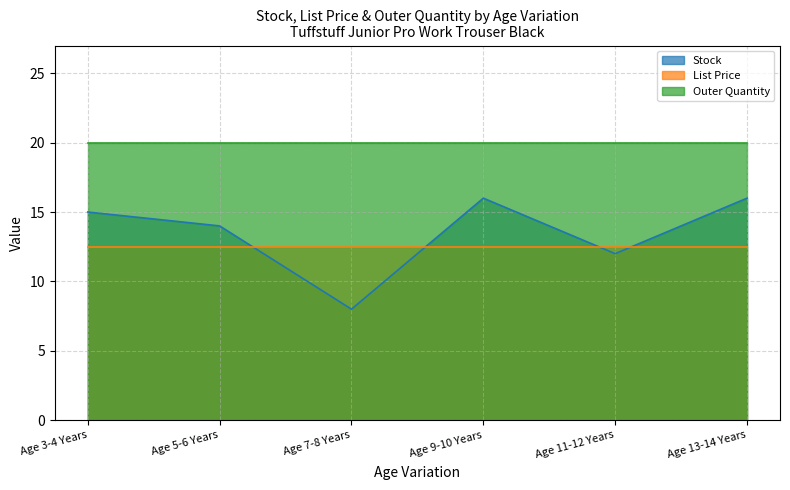

Which series changed the most between Age 7-8 Years and Age 11-12 Years?

Stock